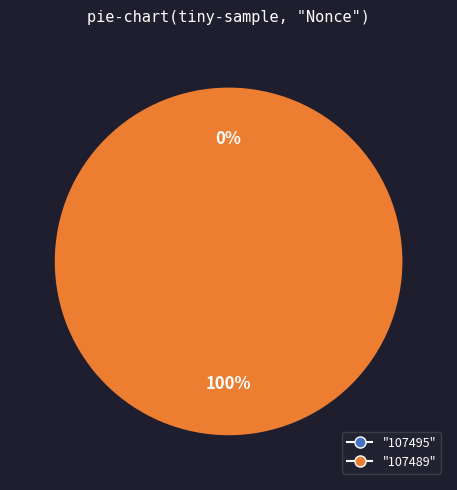

To the nearest percent, what portion does 107489 represent?

100%